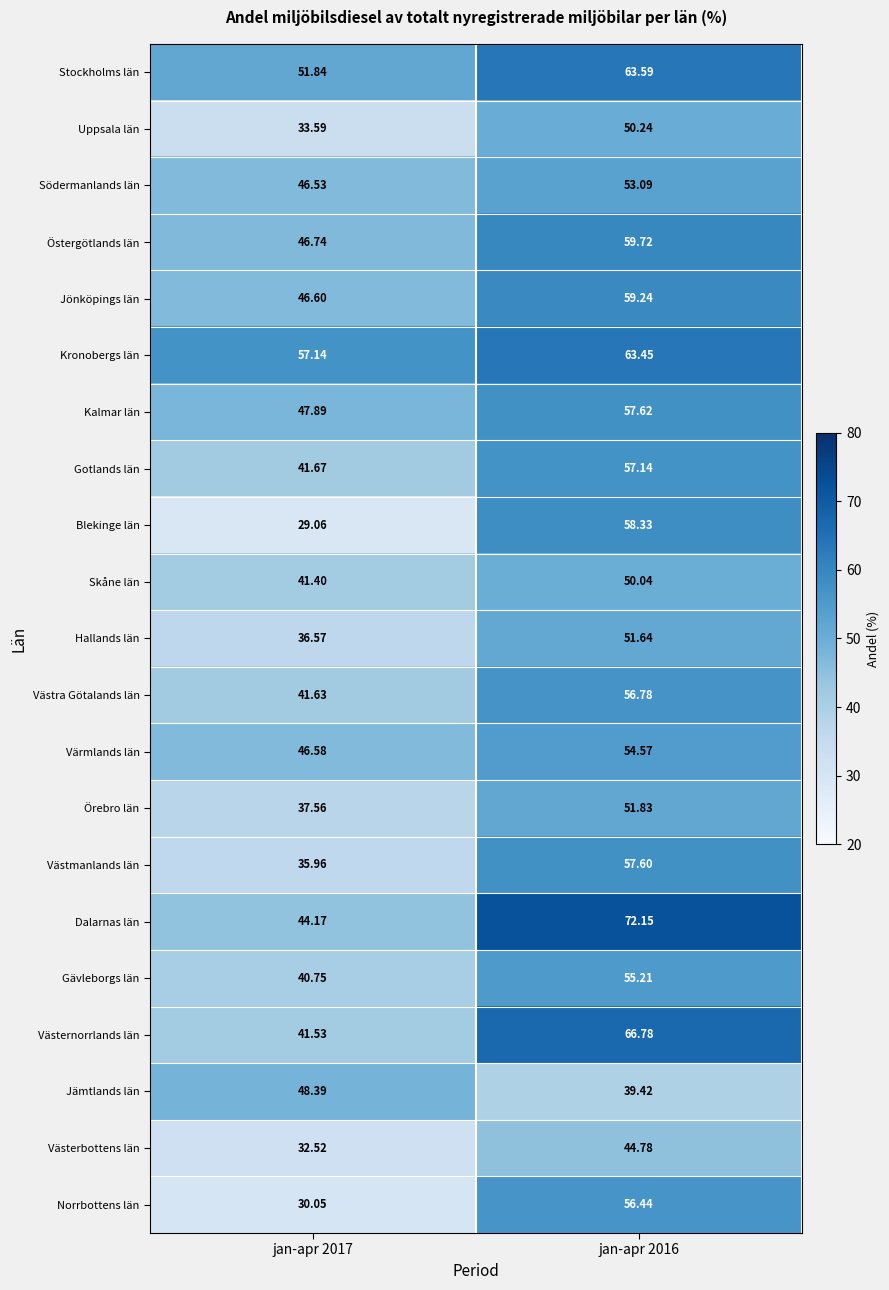

What is the total value across all series at jan-apr 2016?

1179.7